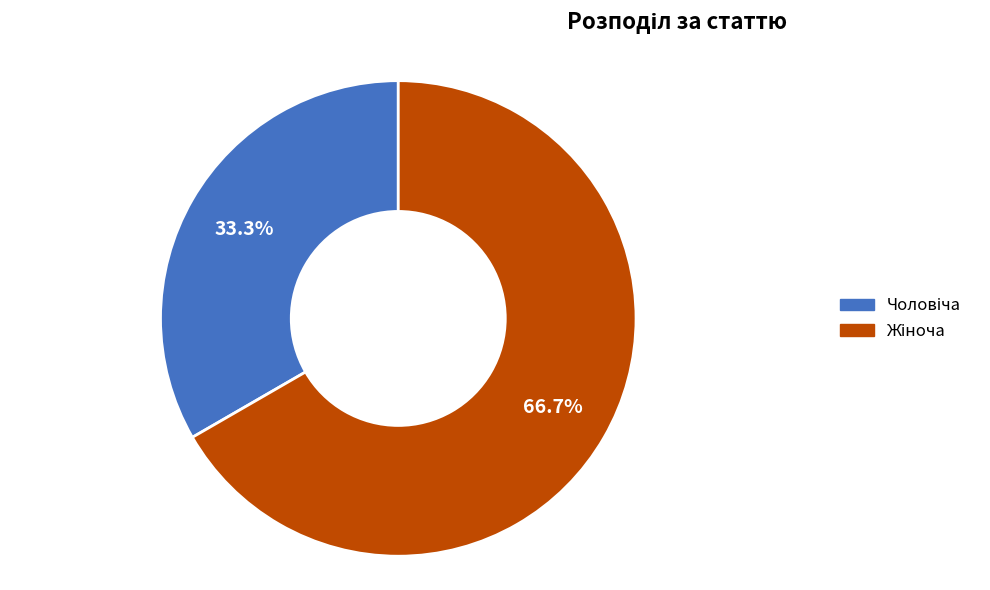

Does any single category account for the majority?

Yes